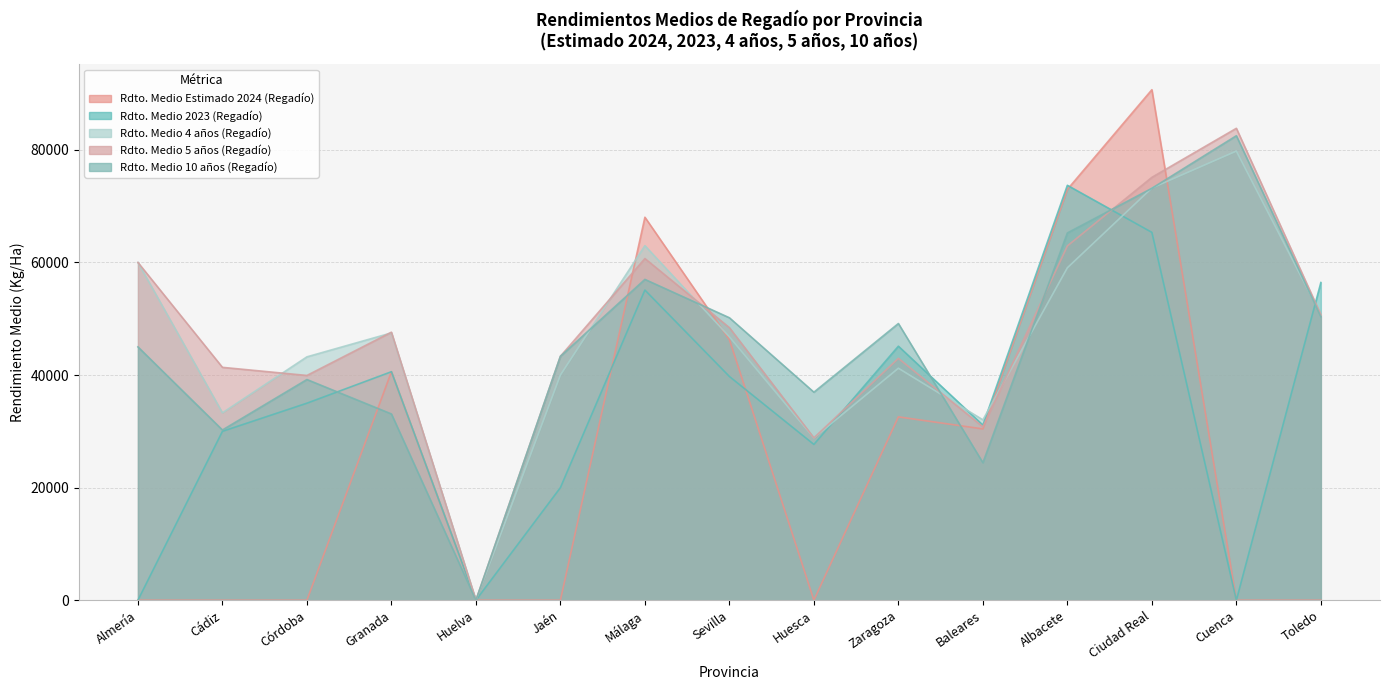

What is the difference between the second highest and minimum values in the Rdto. Medio 2023 (Regadío) series?

65345